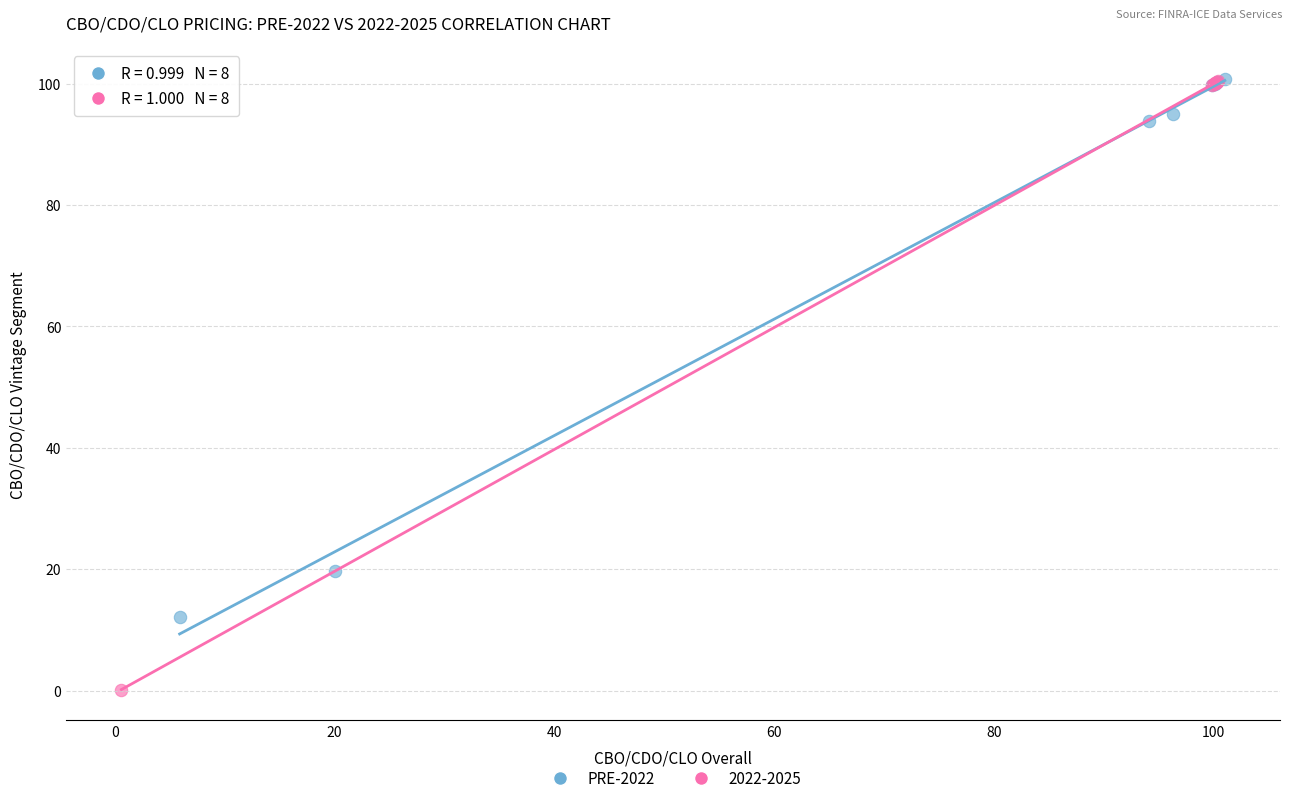

Which series reaches the minimum Y coordinate?

2022-2025